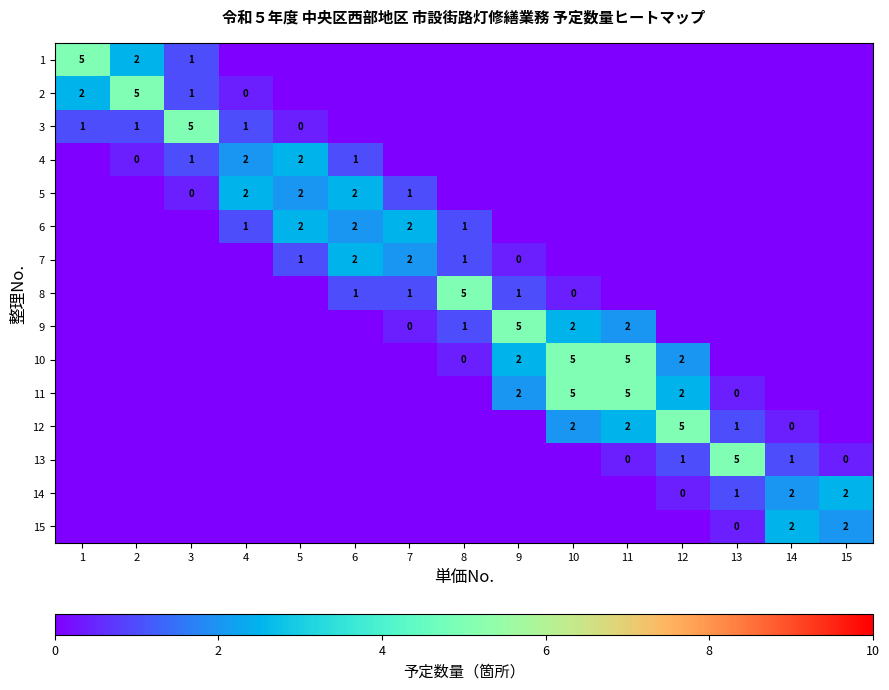

Is the value of 8 at 7 greater than the value of 1 at 2?

No